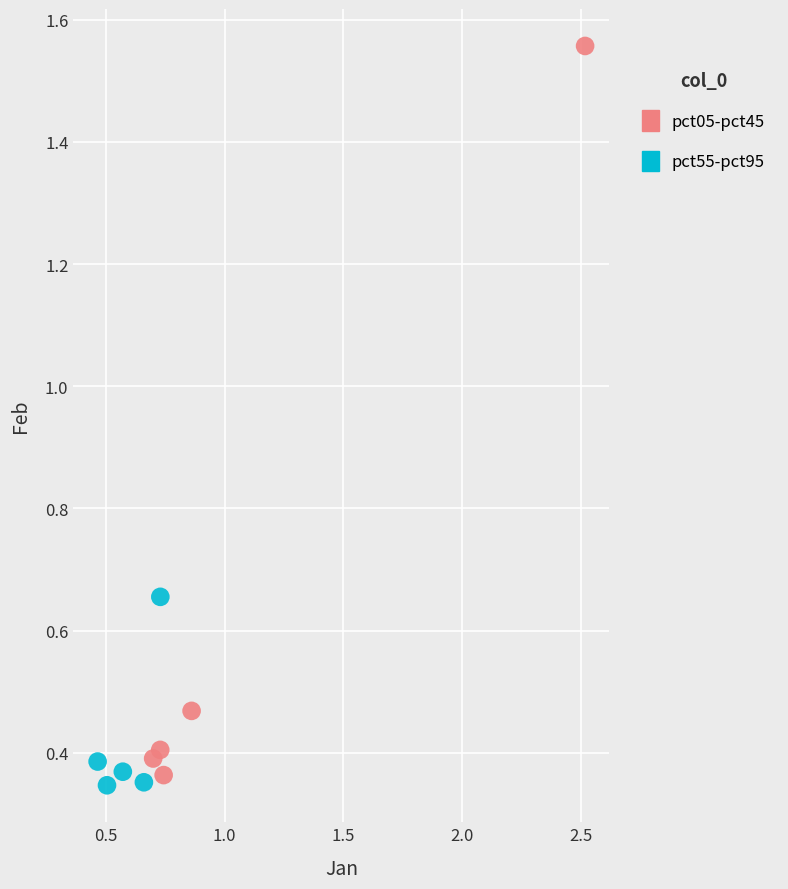

Which series has the widest spread of Y values?

pct05-pct45